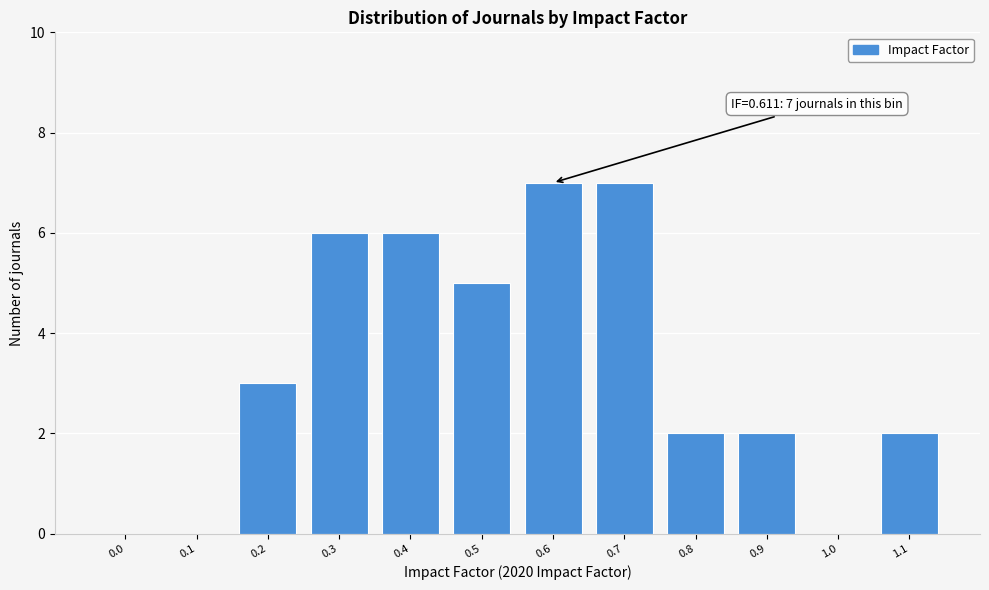

Reading left to right, list all the values displayed in this chart.

0.0=0	0.1=0	0.2=3	0.3=6	0.4=6	0.5=5	0.6=7	0.7=7	0.8=2	0.9=2	1.0=0	1.1=2